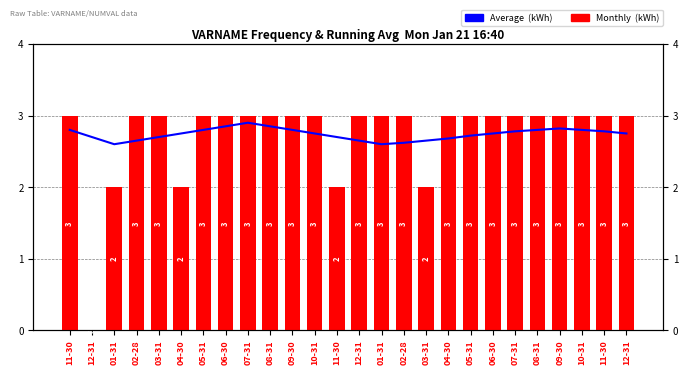

Which series has the largest total across all categories?

Average (kWh)